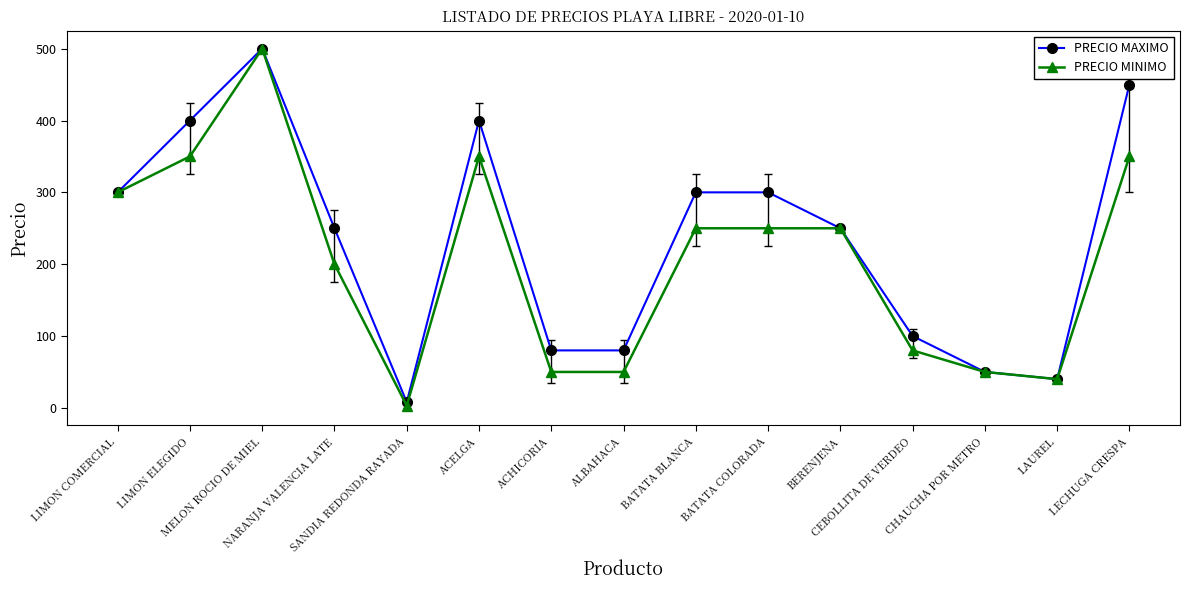

True or false: PRECIO MINIMO has more than 1 points higher than both neighbors.

True